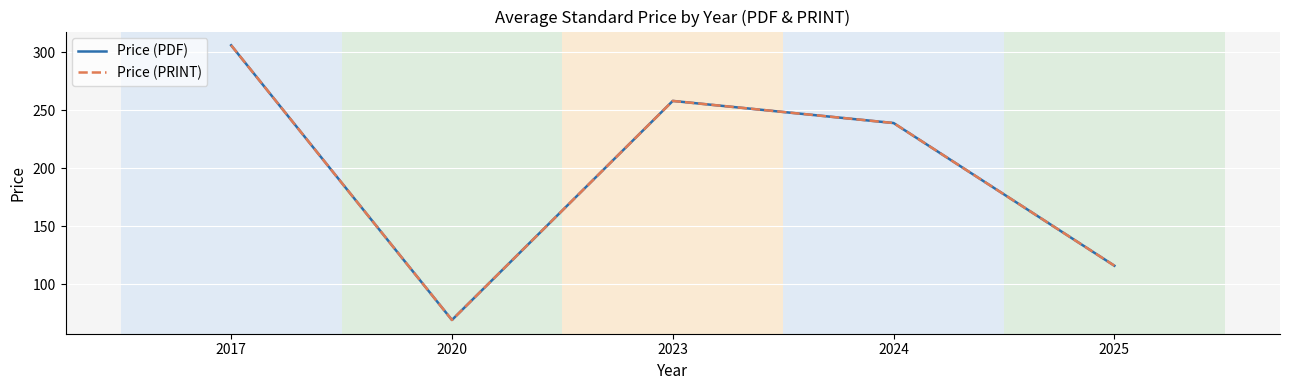

What is the sum of all Price (PDF) values?

987.8